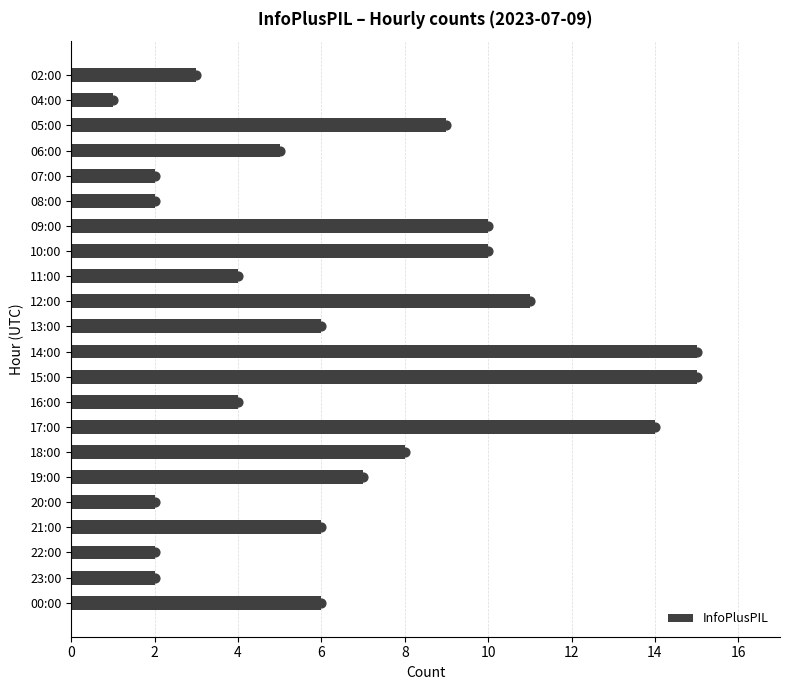

What is the difference between the maximum and minimum values in the InfoPlusPIL series?

14